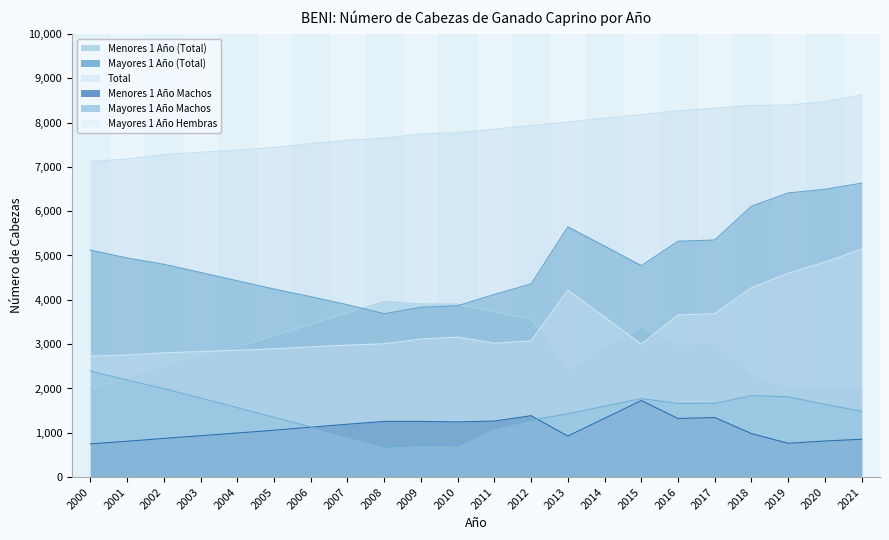

True or false: Menores 1 Año Machos and Total cross at least once.

False